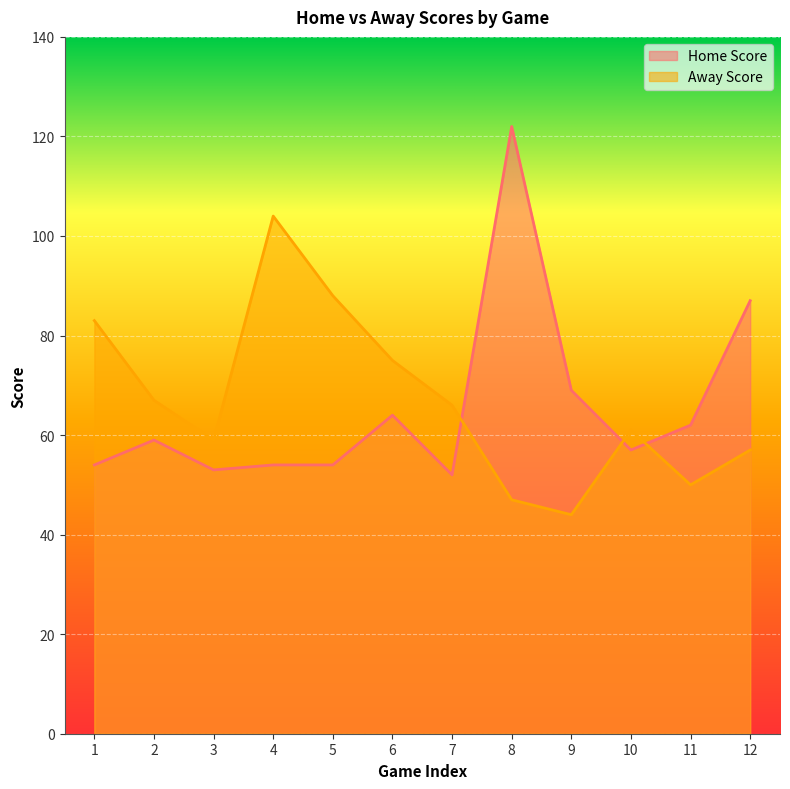

At how many categories does at least one series exceed 88?

2